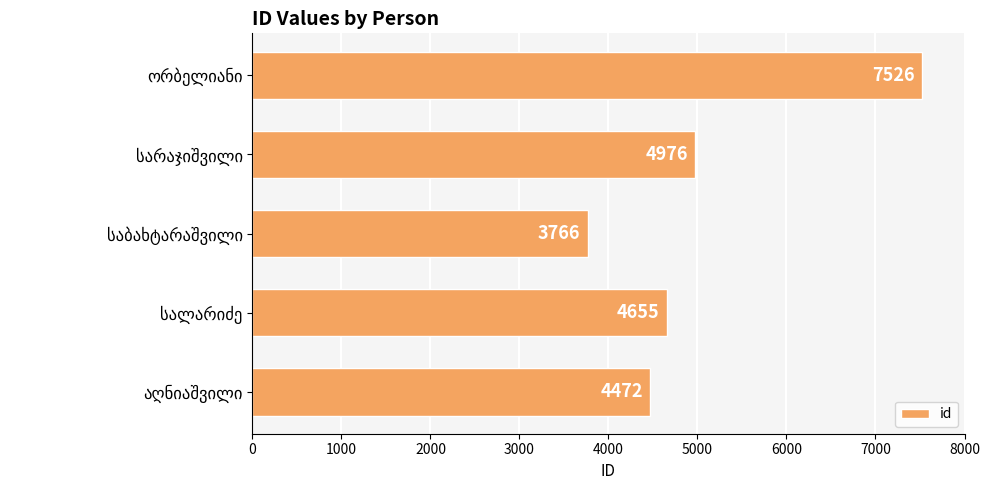

What is the greatest value displayed?

7526